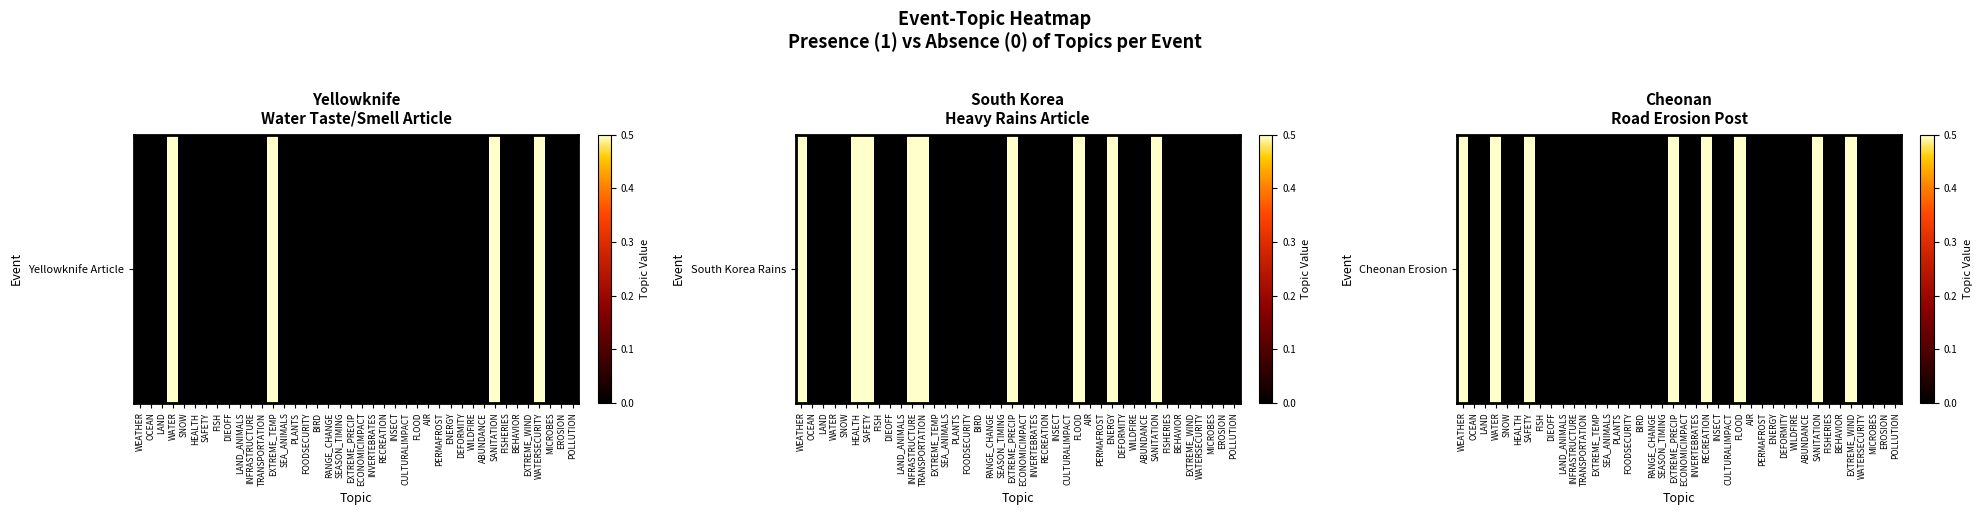

Is it true that the value at SEASON_TIMING is -0.2?

False